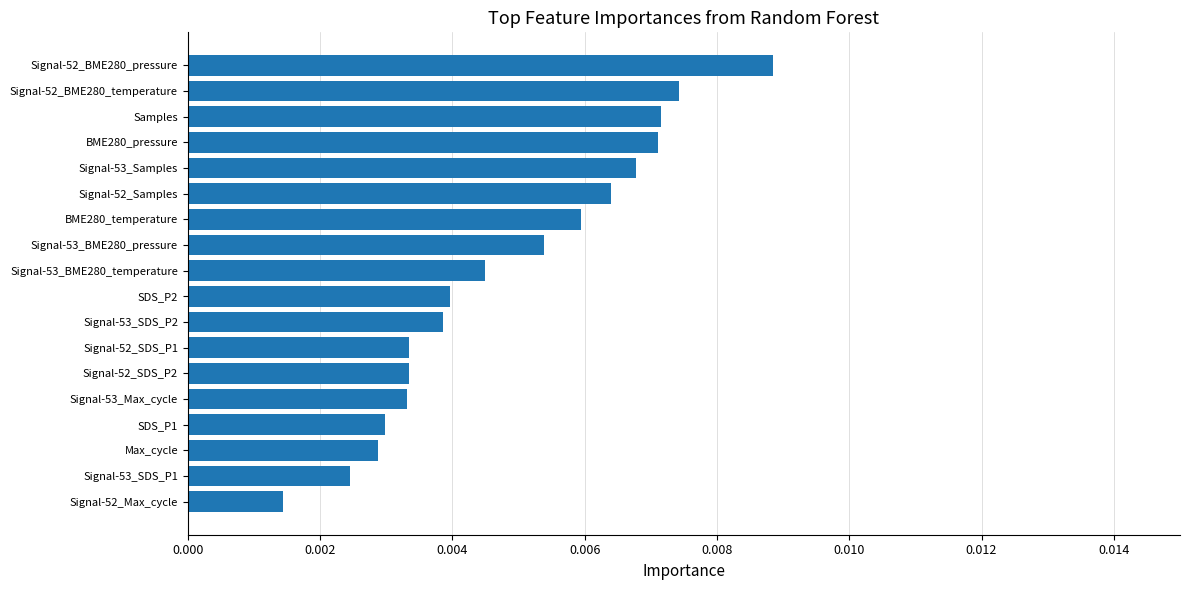

Between Signal-53_Samples and Signal-52_Max_cycle, which is larger?

Signal-53_Samples